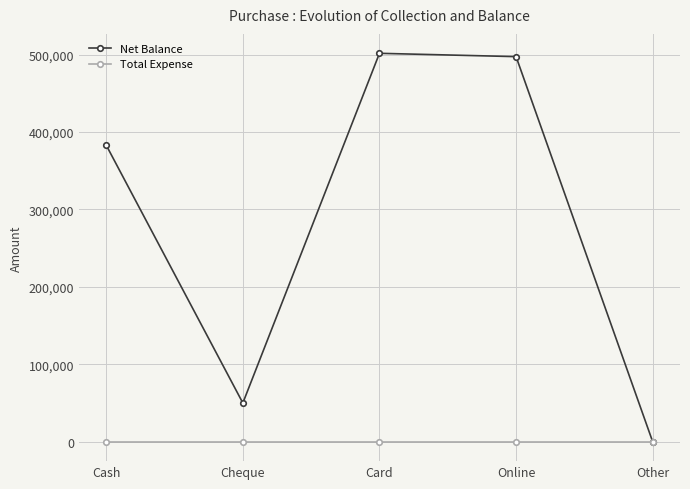

Which series changed the most between Online and Other?

Net Balance